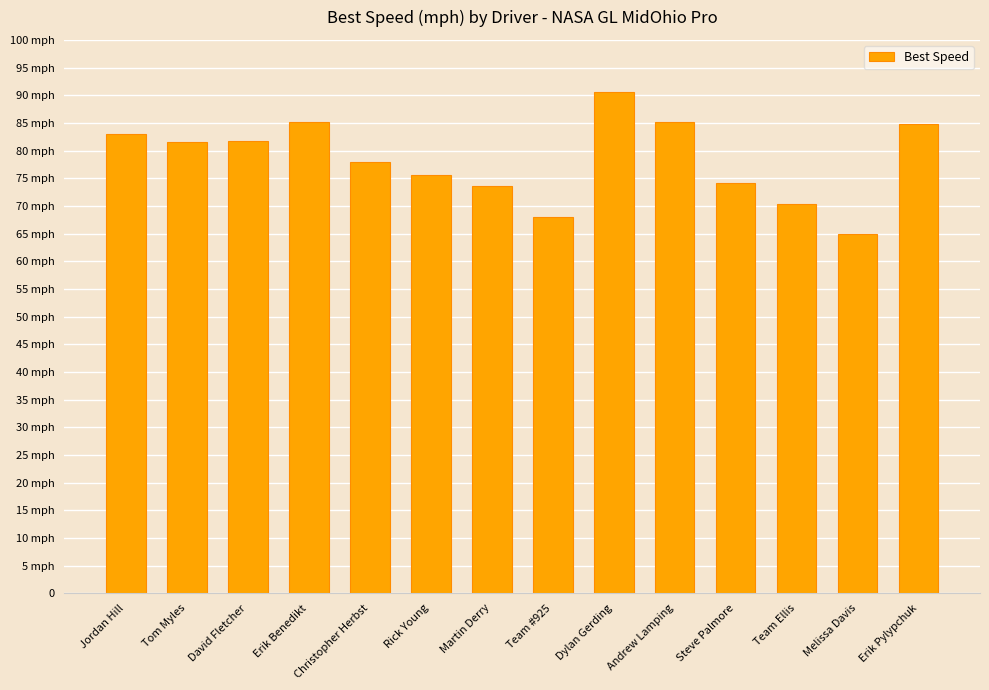

Reading right to left, transcribe all the data shown in this chart.

Erik Pylypchuk=84.8	Melissa Davis=65.0	Team Ellis=70.3	Steve Palmore=74.2	Andrew Lamping=85.1	Dylan Gerding=90.6	Team #925=68.0	Martin Derry=73.5	Rick Young=75.6	Christopher Herbst=78.0	Erik Benedikt=85.2	David Fletcher=81.7	Tom Myles=81.6	Jordan Hill=83.1